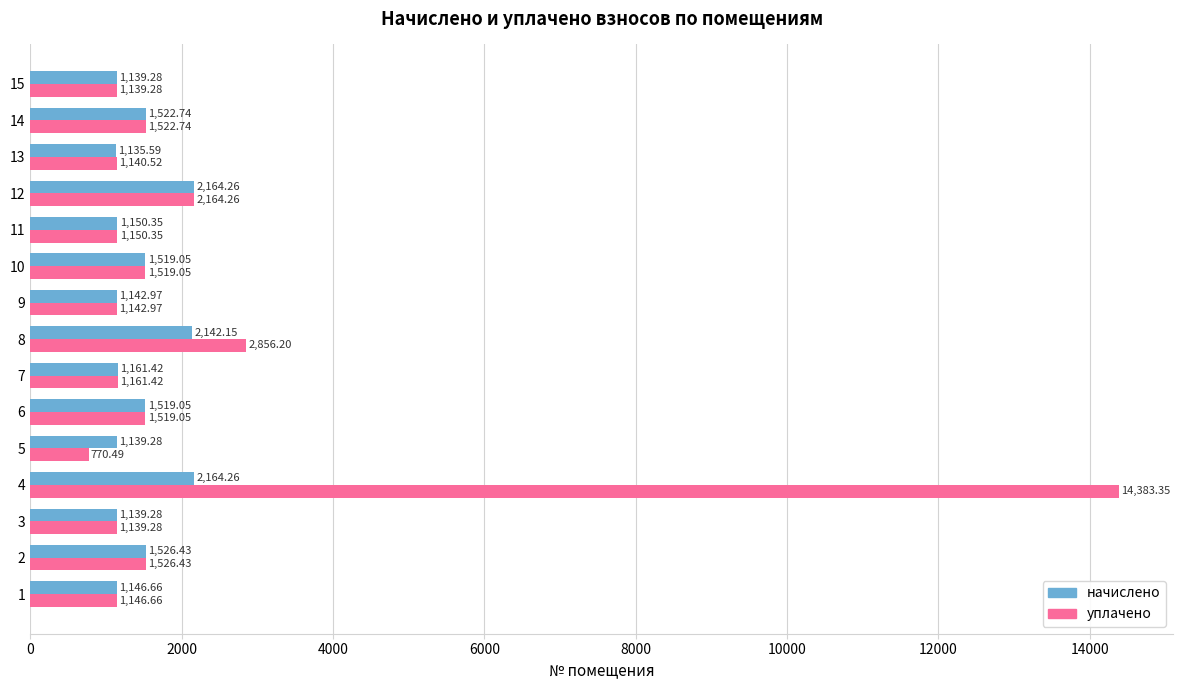

At which category is the sum across all series the highest?

4